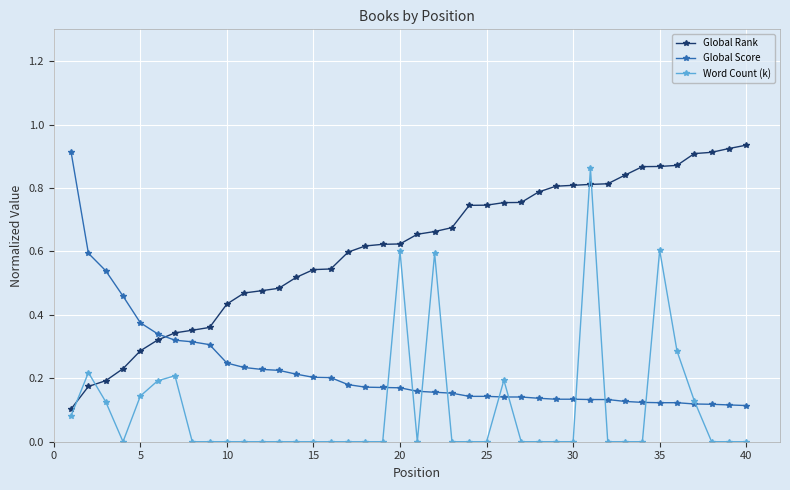

Rank the series by their average value, from highest to lowest.

Global Rank, Global Score, Word Count (k)